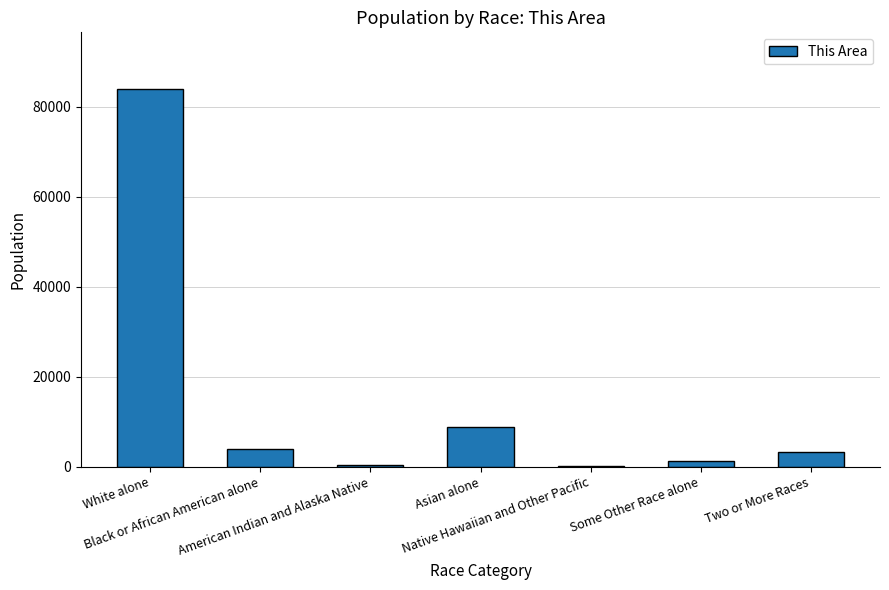

What is the maximum value shown in the chart?

83941